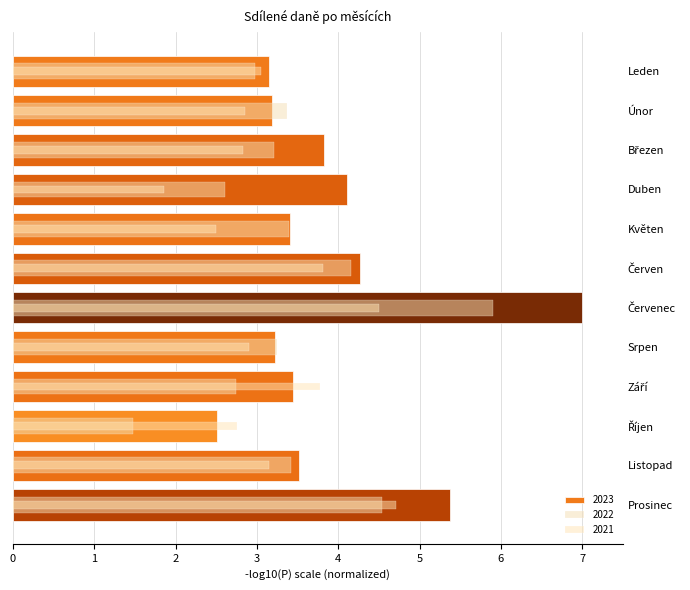

Reading right to left, list all the values displayed in this chart.

2021: Prosinec=4.7	Listopad=3.1	Říjen=2.8	Září=3.8	Srpen=2.9	Červenec=4.5	Červen=3.8	Květen=2.5	Duben=1.9	Březen=2.8	Únor=2.9	Leden=3.1
2022: Prosinec=4.5	Listopad=3.4	Říjen=1.5	Září=2.7	Srpen=3.2	Červenec=5.9	Červen=4.2	Květen=3.4	Duben=2.6	Březen=3.2	Únor=3.4	Leden=3.0
2023: Prosinec=5.4	Listopad=3.5	Říjen=2.5	Září=3.4	Srpen=3.2	Červenec=7.0	Červen=4.3	Květen=3.4	Duben=4.1	Březen=3.8	Únor=3.2	Leden=3.1